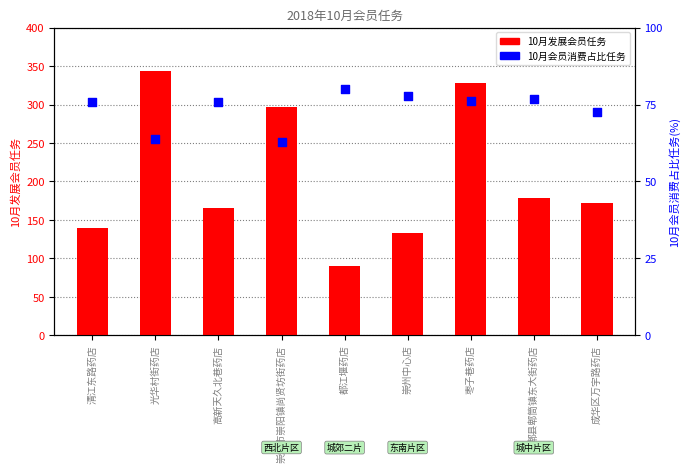

What are all the series names shown in the legend?

10月发展会员任务, 10月会员消费占比任务